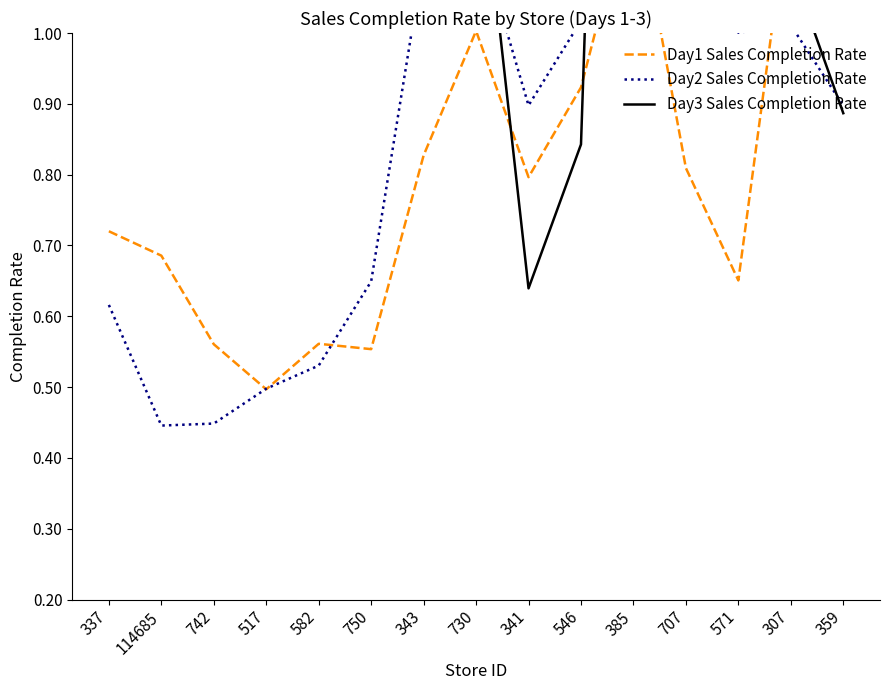

Reading left to right, what are all the values shown in this chart?

Day1 Sales Completion Rate: 337=0.7	114685=0.7	742=0.6	517=0.5	582=0.6	750=0.6	343=0.8	730=1.0	341=0.8	546=0.9	385=1.2	707=0.8	571=0.7	307=1.2	359=1.5
Day2 Sales Completion Rate: 337=0.6	114685=0.4	742=0.4	517=0.5	582=0.5	750=0.6	343=1.1	730=1.1	341=0.9	546=1.0	385=1.5	707=1.1	571=1.0	307=1.0	359=0.9
Day3 Sales Completion Rate: 337=1.3	114685=1.1	742=1.3	517=1.0	582=1.0	750=1.2	343=1.1	730=1.3	341=0.6	546=0.8	385=3.0	707=1.1	571=1.0	307=1.1	359=0.9